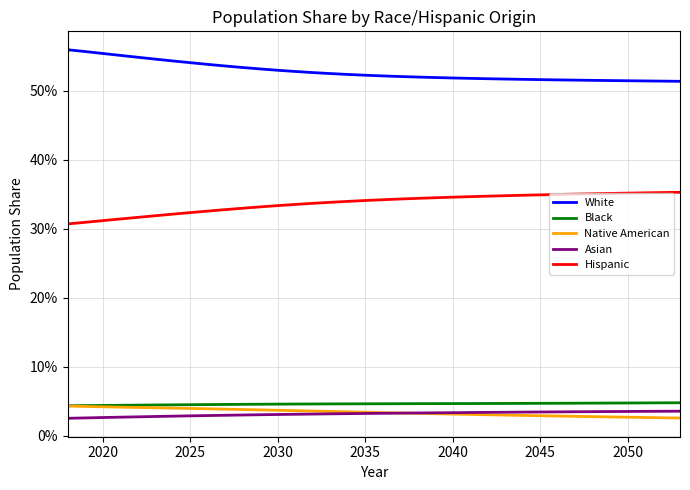

What are all the series names shown in the legend?

White, Black, Native American, Asian, Hispanic